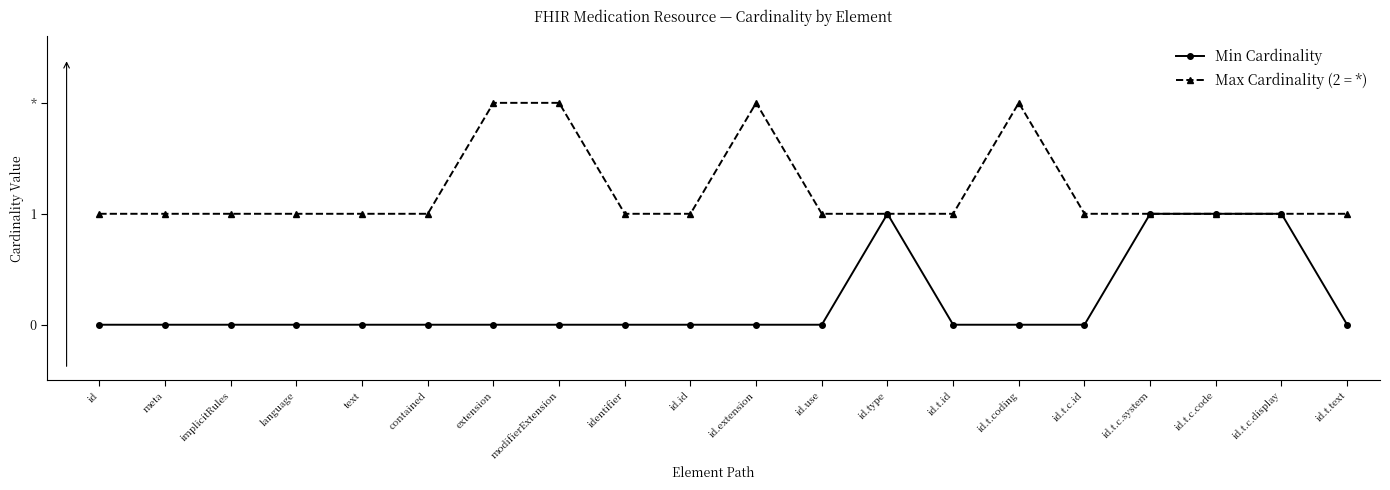

Does the chart have visible grid lines?

No